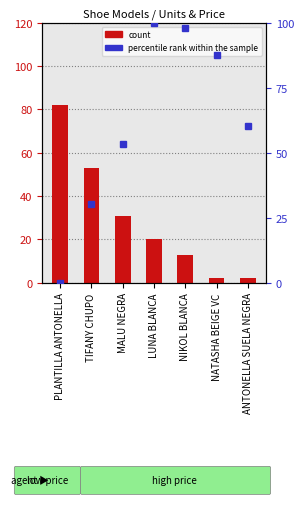

What is the label of the 1st bar from the right?

ANTONELLA SUELA NEGRA